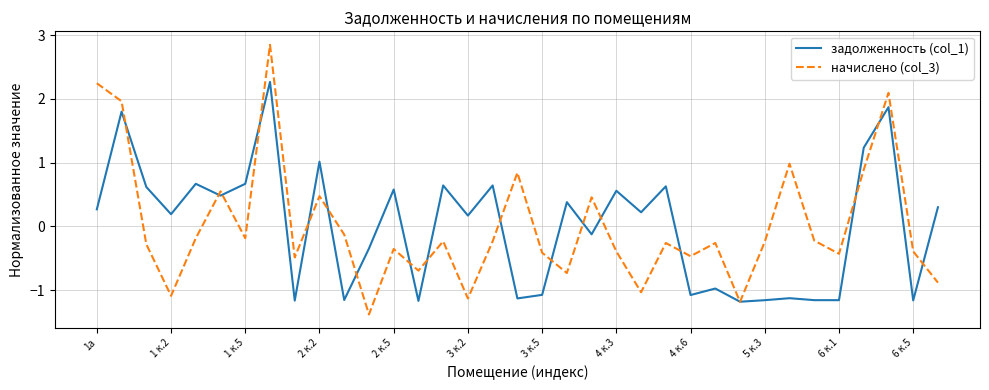

What is the difference between the second highest and second lowest values in the начислено (col_3) series?

3.4